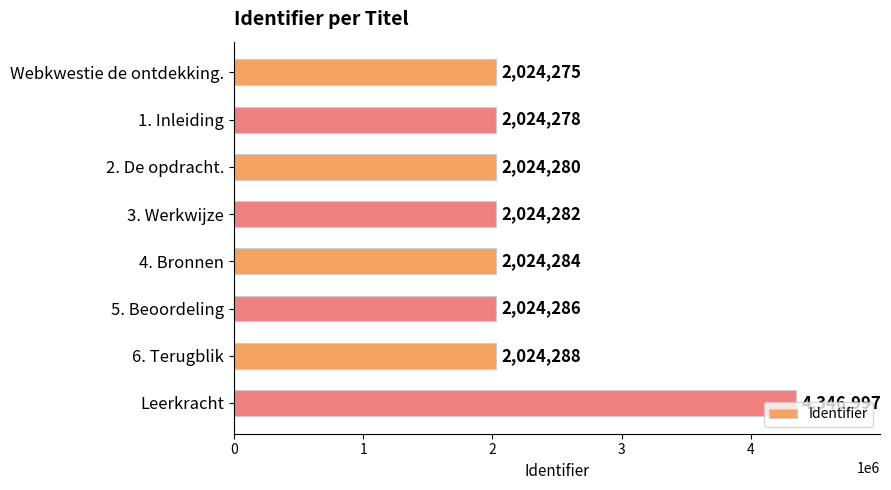

What is the ratio of the value at 5. Beoordeling to the value at 6. Terugblik?

1.0